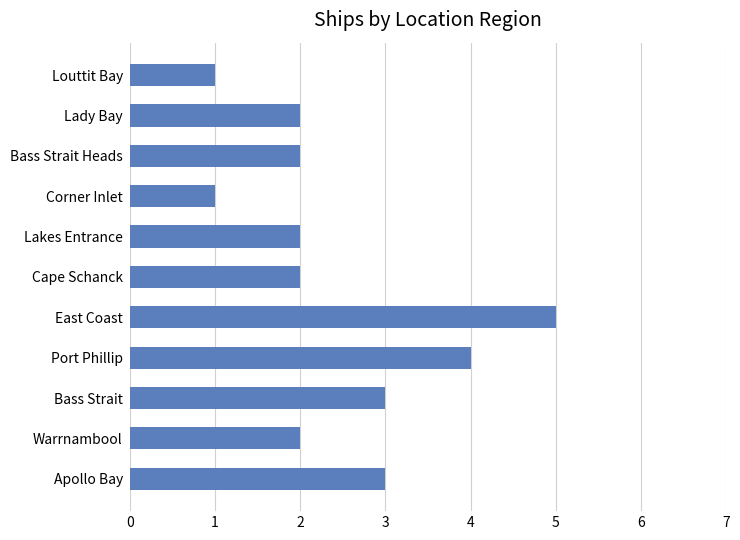

What value does the data have at Apollo Bay?

3